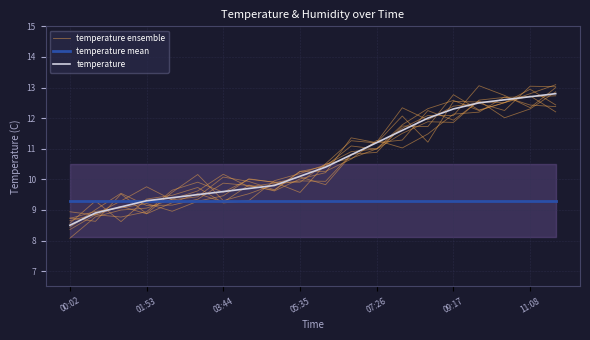

How many intersections are there between temperature ensemble and temperature?

11